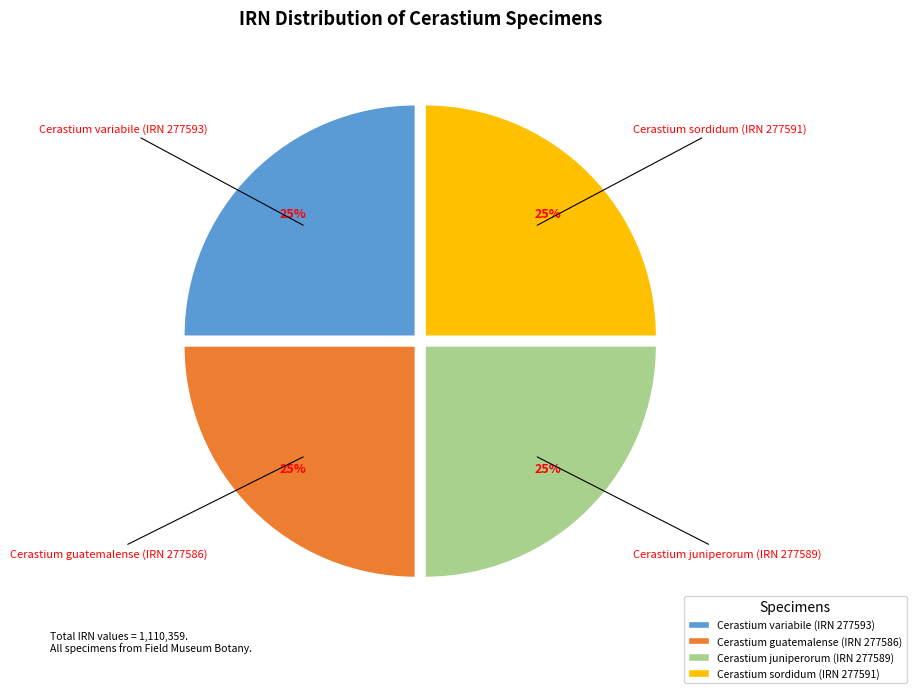

Approximately how many times larger is the value at Cerastium variabile (IRN 277593) compared to Cerastium juniperorum (IRN 277589)?

1.0